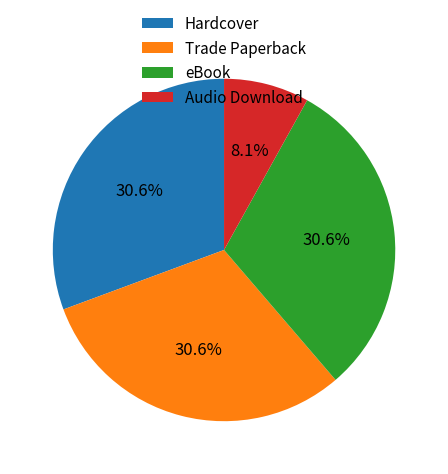

True or false: Hardcover accounts for 31% of the total.

True